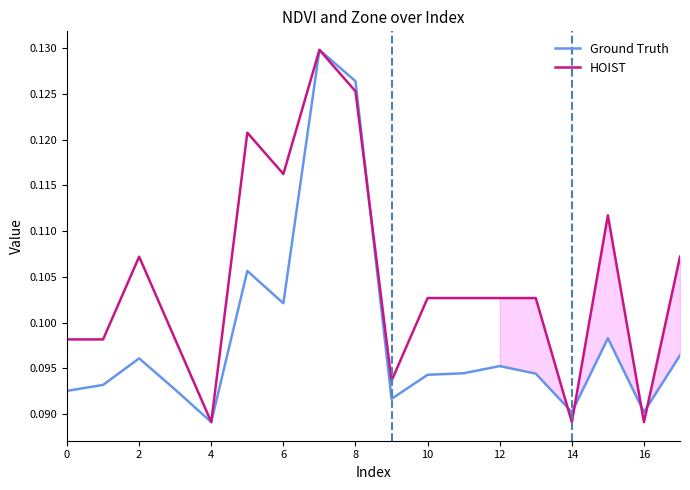

What are all the series names shown in the legend?

Ground Truth, HOIST